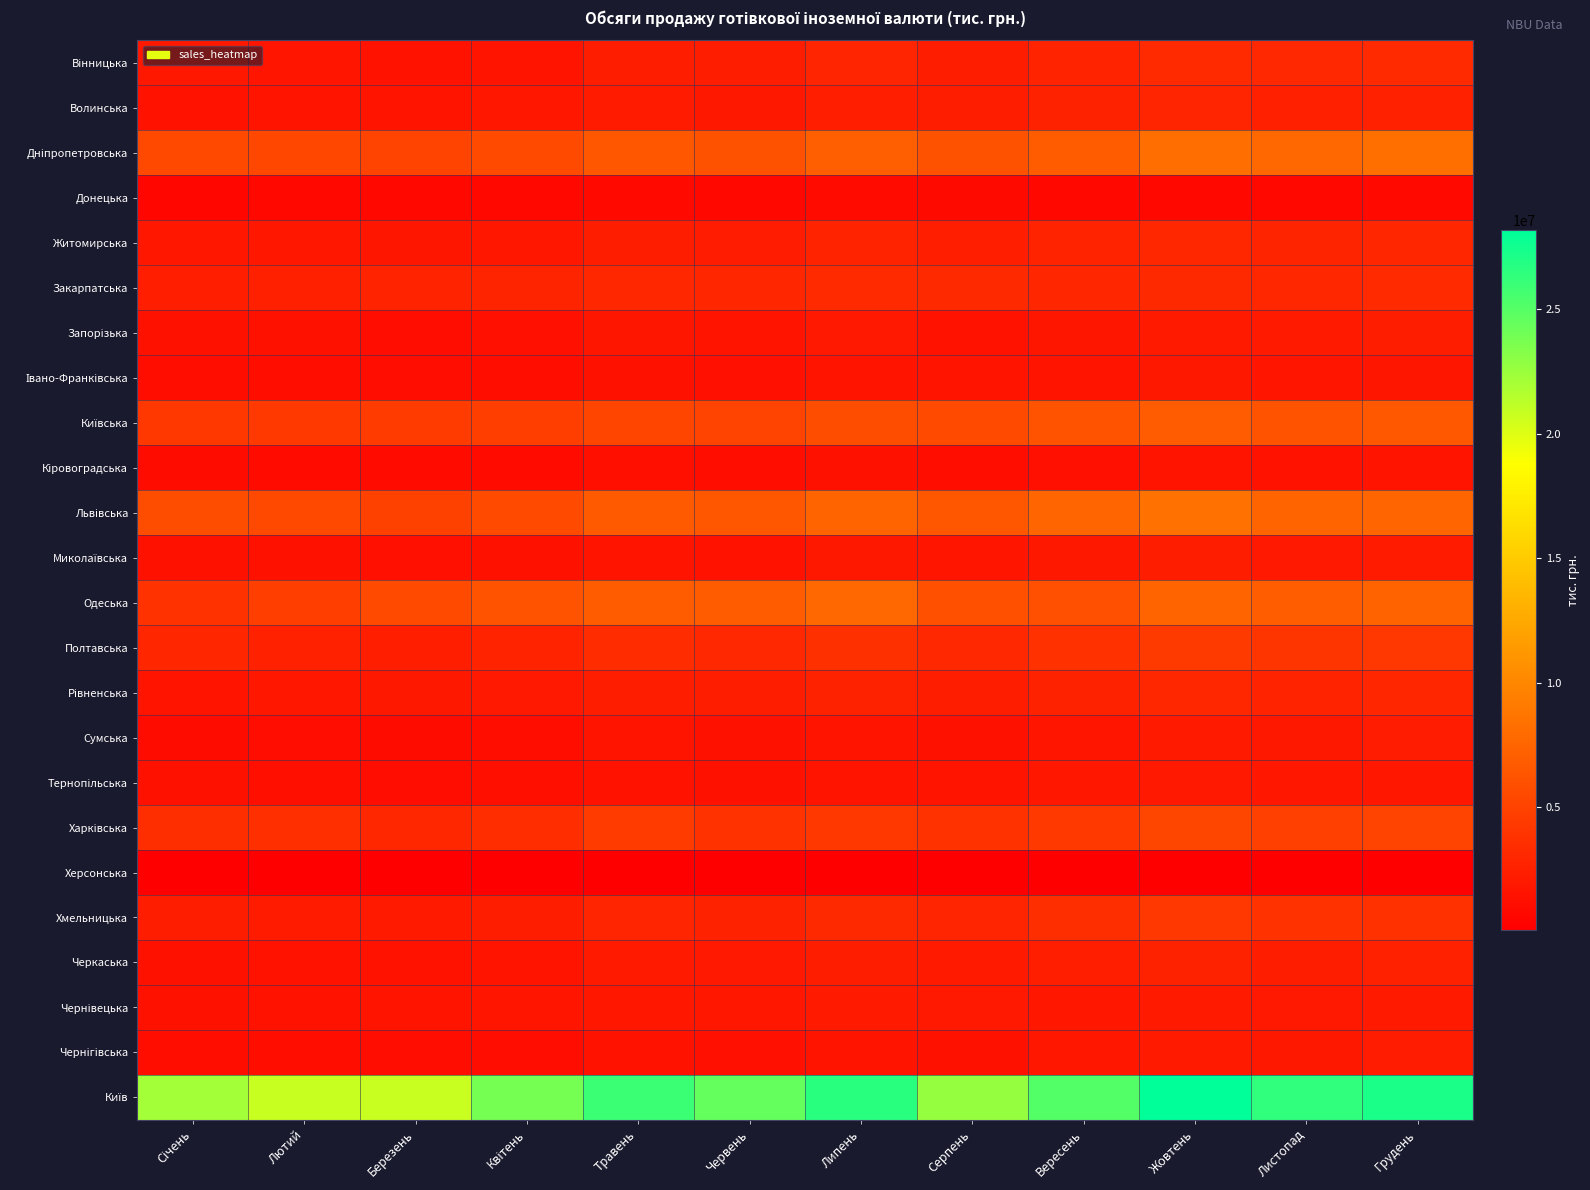

What is the minimum value shown in the chart?

68495.6